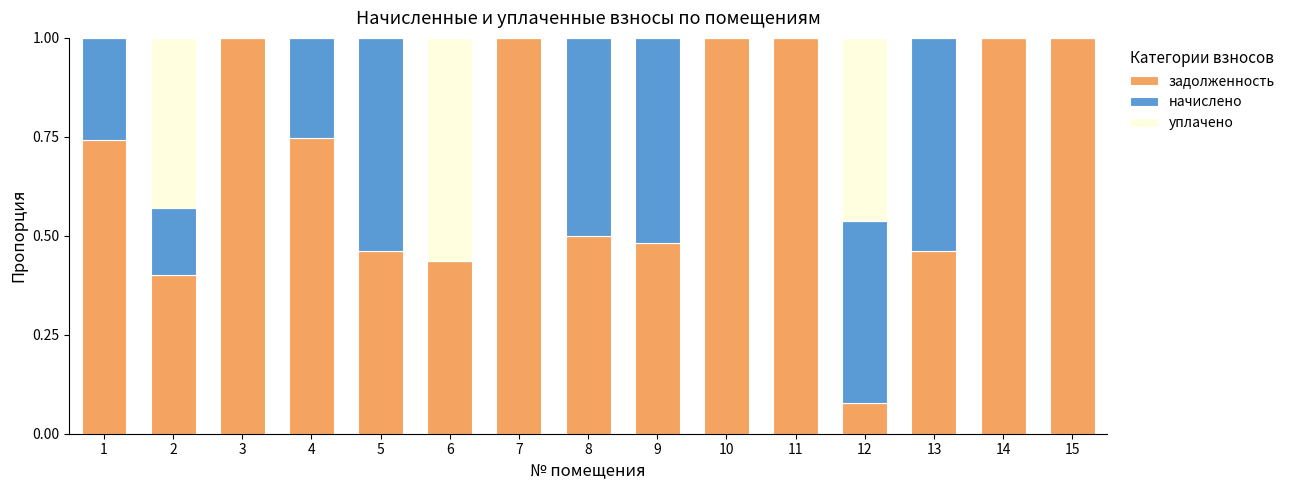

What is the total value across all series at 2?

1.0